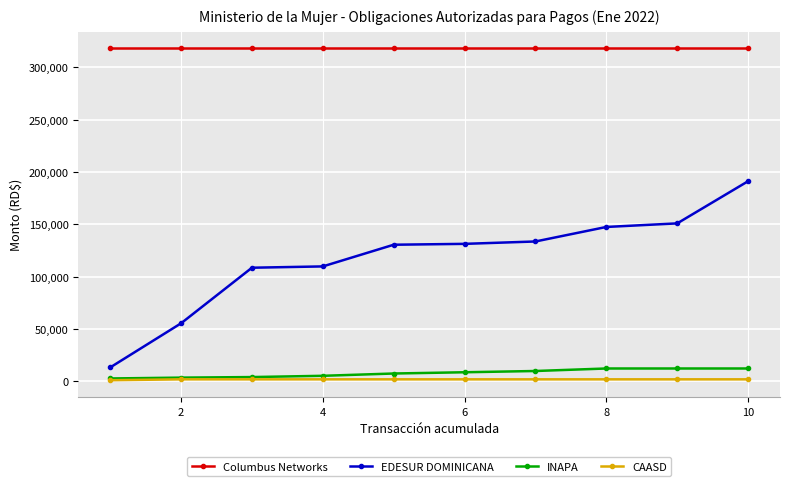

Which series has the widest spread of values?

EDESUR DOMINICANA